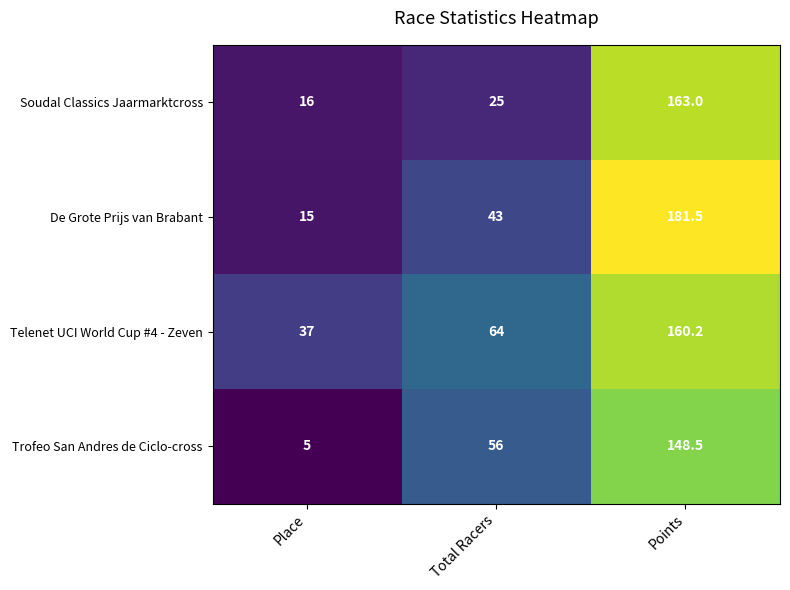

The value of Soudal Classics Jaarmarktcross at Points is 264.9. True or false?

False